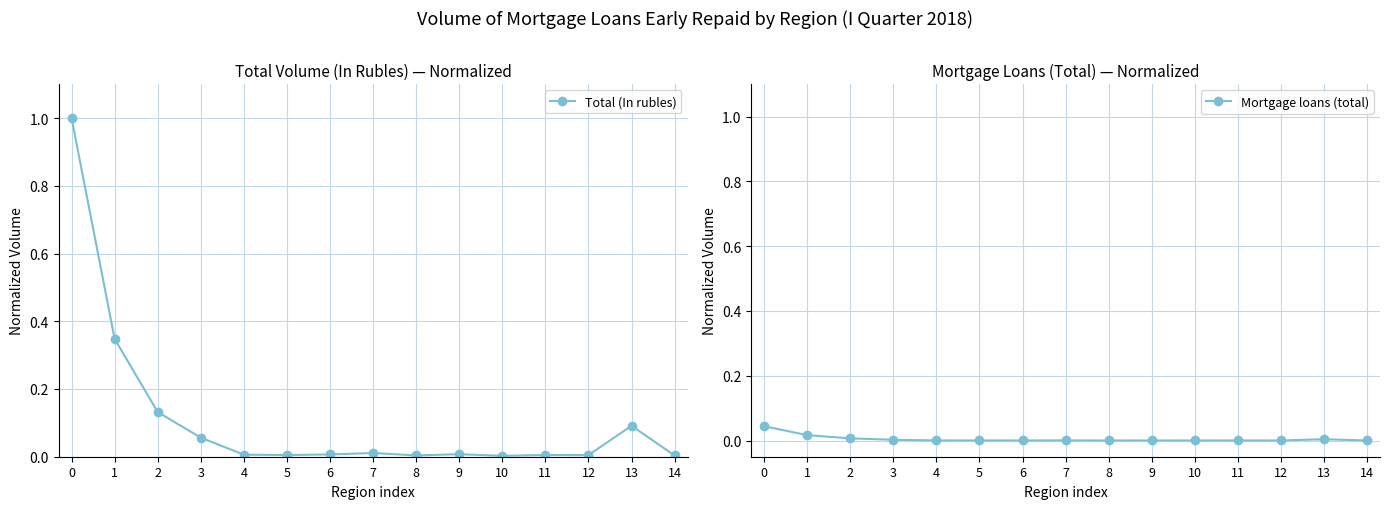

Reading right to left, transcribe all the data shown in this chart.

Total (In rubles): 14=0.0	13=0.1	12=0.0	11=0.0	10=0.0	9=0.0	8=0.0	7=0.0	6=0.0	5=0.0	4=0.0	3=0.1	2=0.1	1=0.3	0=1.0
Mortgage loans (total): 14=0.0	13=0.0	12=0.0	11=0.0	10=0.0	9=0.0	8=0.0	7=0.0	6=0.0	5=0.0	4=0.0	3=0.0	2=0.0	1=0.0	0=0.0